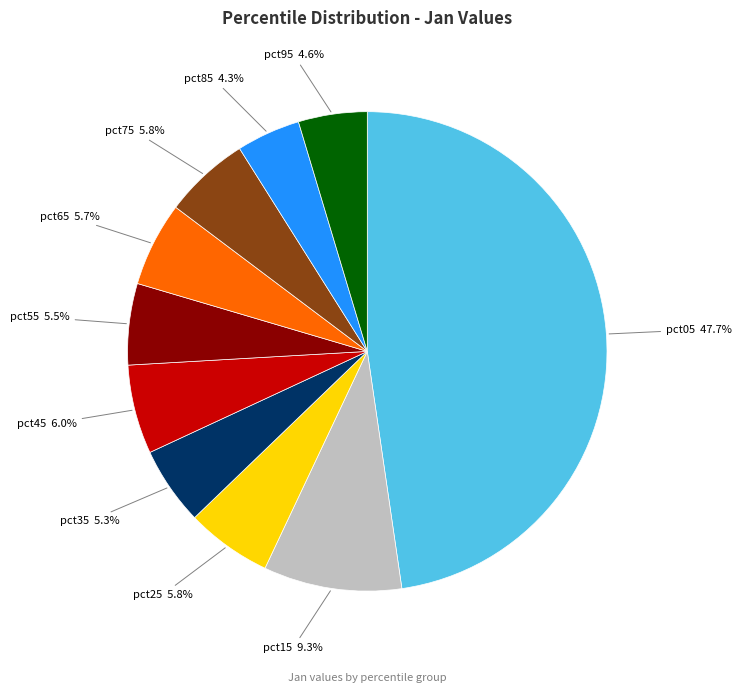

Is there any slice that represents more than half of the pie?

No